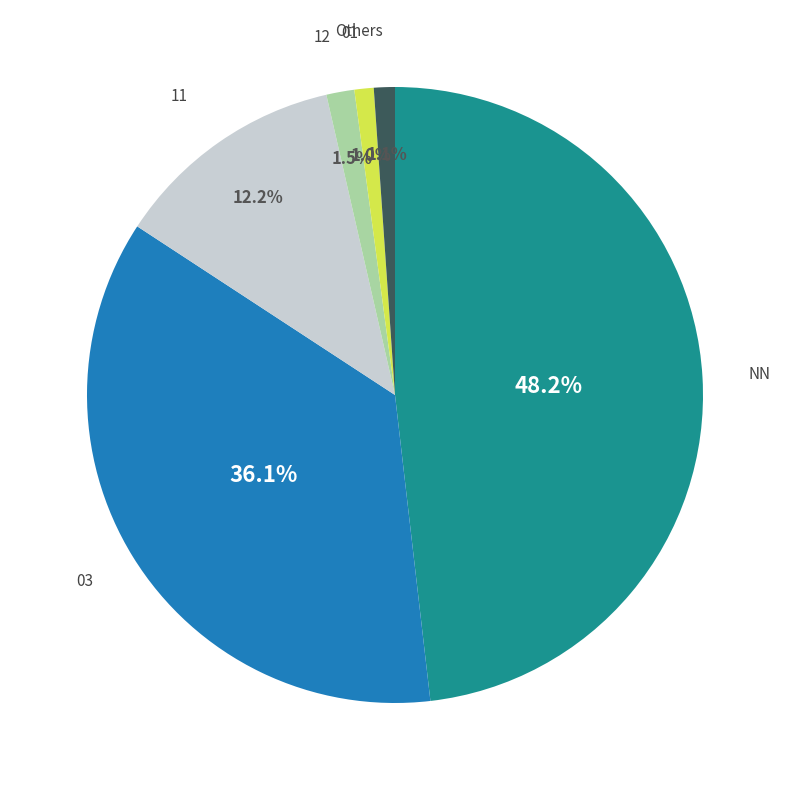

Is there a majority slice in this chart?

No